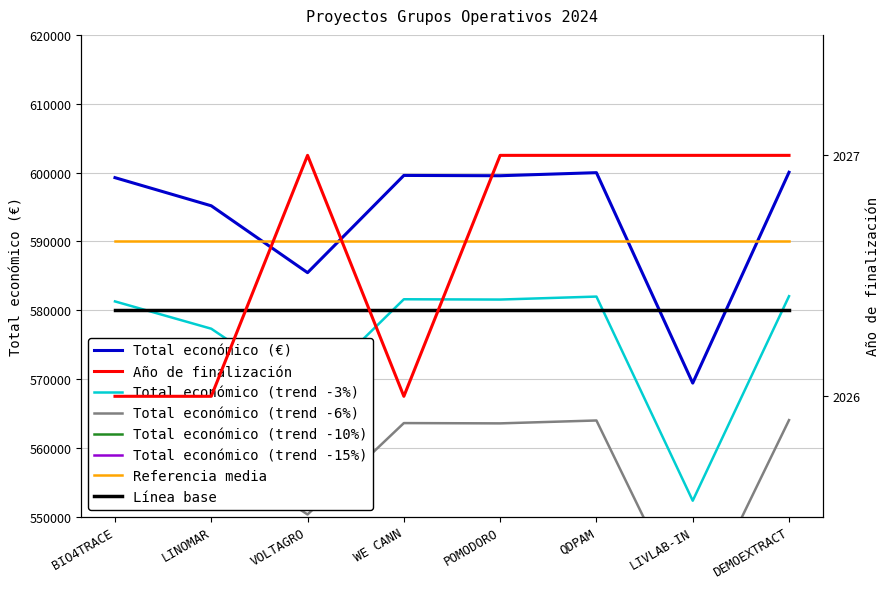

True or false: Año de finalización has a value of 3173.7 at WE CANN.

False